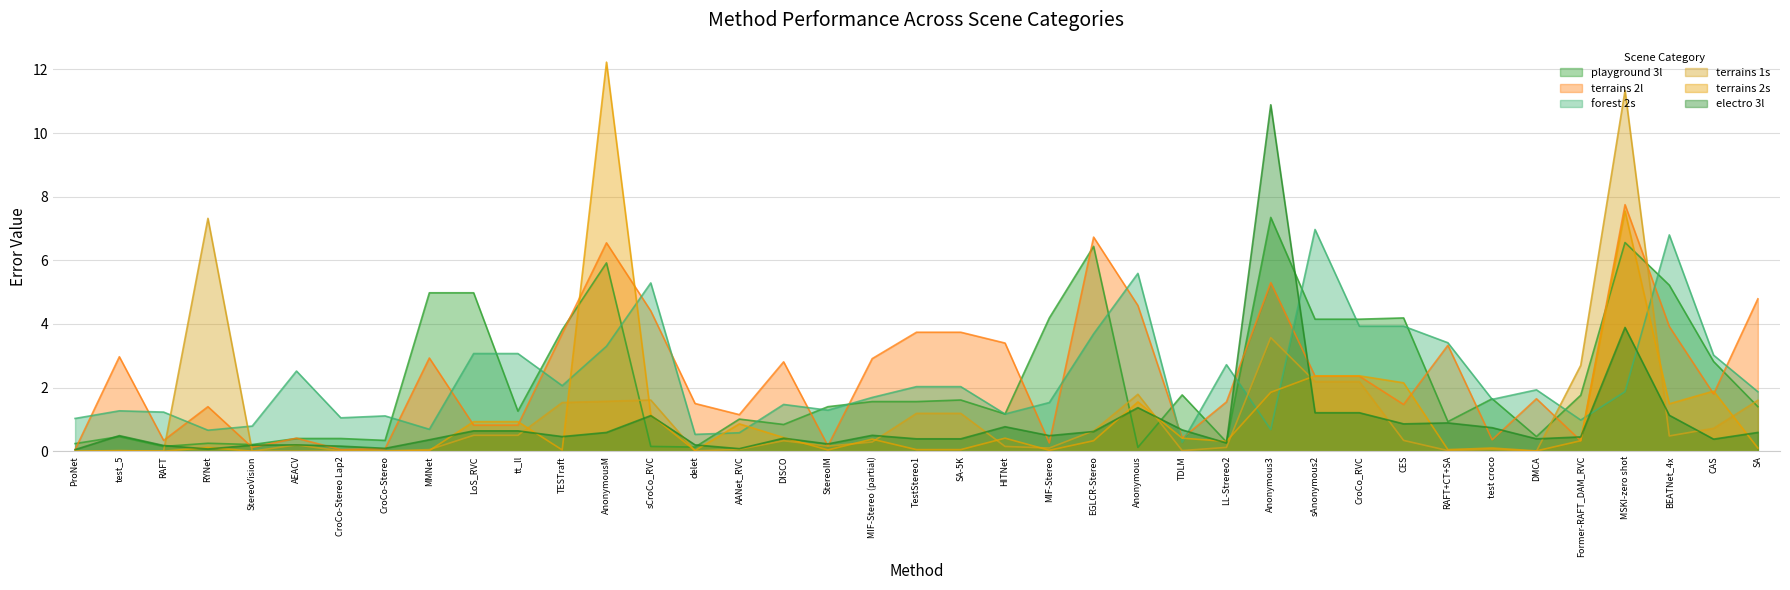

What is the sum of the terrains 1s values at ProNet and TESTraft?

1.5